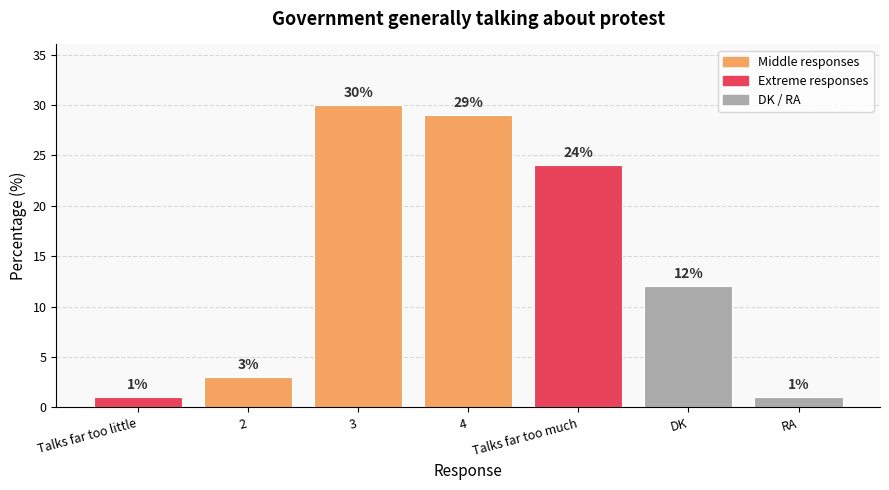

What is the label of the 2nd bar from the right?

DK